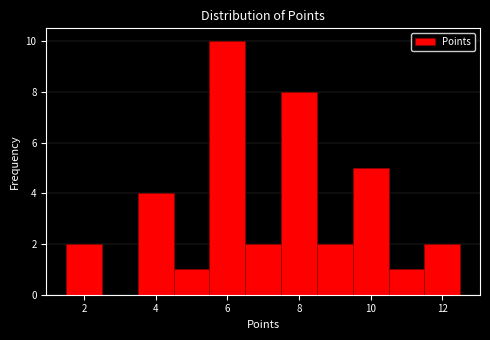

Reading left to right, list every bar in this chart as the range it spans on the x-axis followed by its height. Neither the bar edges nor the heights are printed on the chart, so give them approximately, as read against the axes.

1.5 to 2.5: 2
2.5 to 3.5: 0
3.5 to 4.5: 4
4.5 to 5.5: 1
5.5 to 6.5: 10
6.5 to 7.5: 2
7.5 to 8.5: 8
8.5 to 9.5: 2
9.5 to 10.5: 5
10.5 to 11.5: 1
11.5 to 12.5: 2